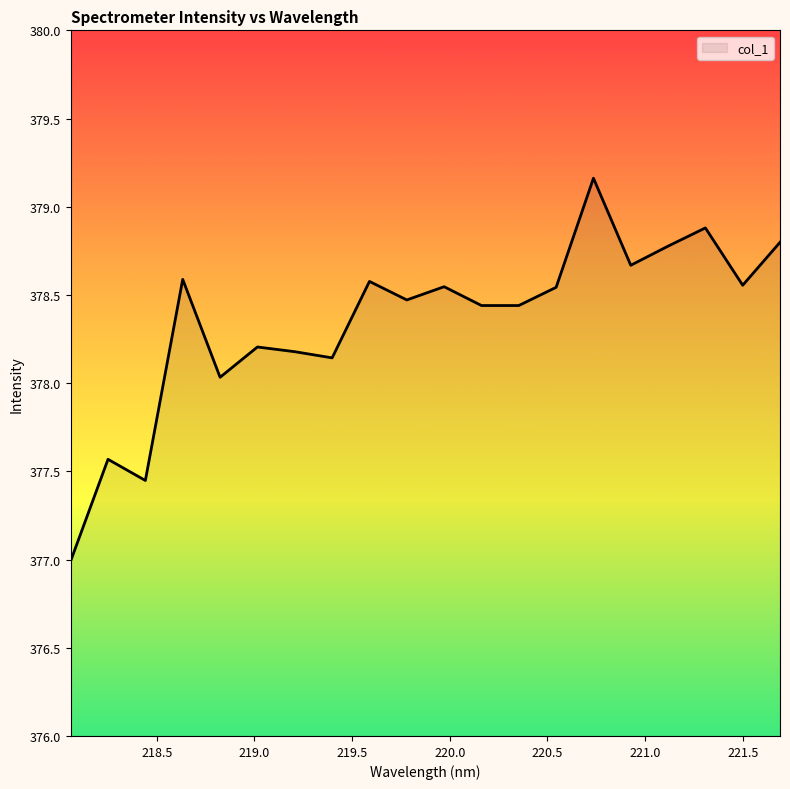

What is the smallest value displayed?

377.0